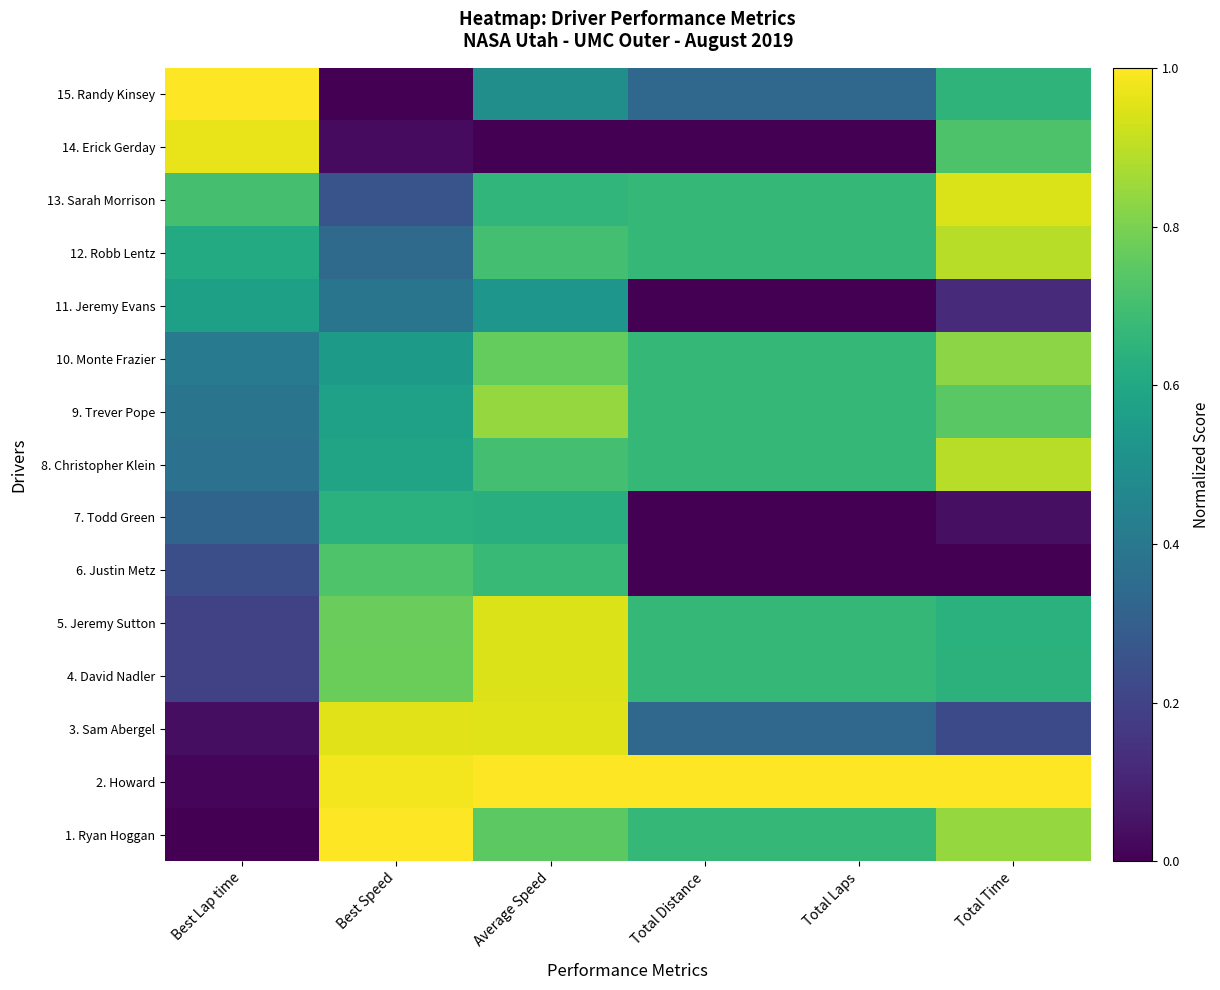

Between Average Speed and Best Lap time, which is larger?

Average Speed